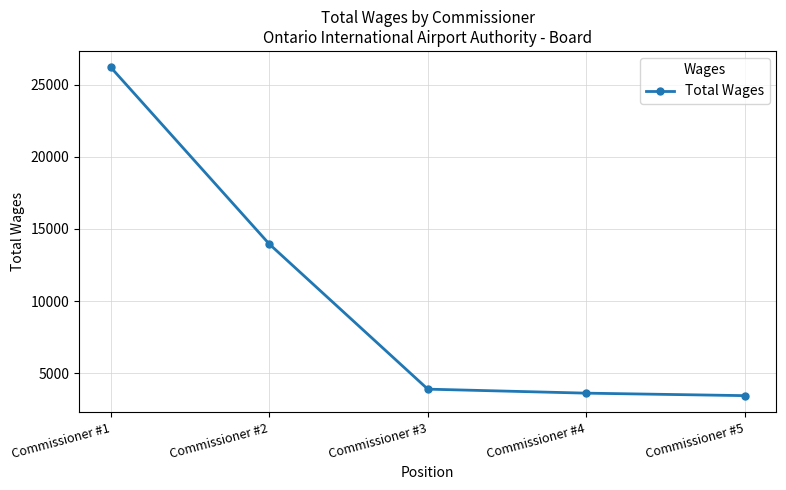

The chart shows a value of 5133 at Commissioner #5. True or false?

False